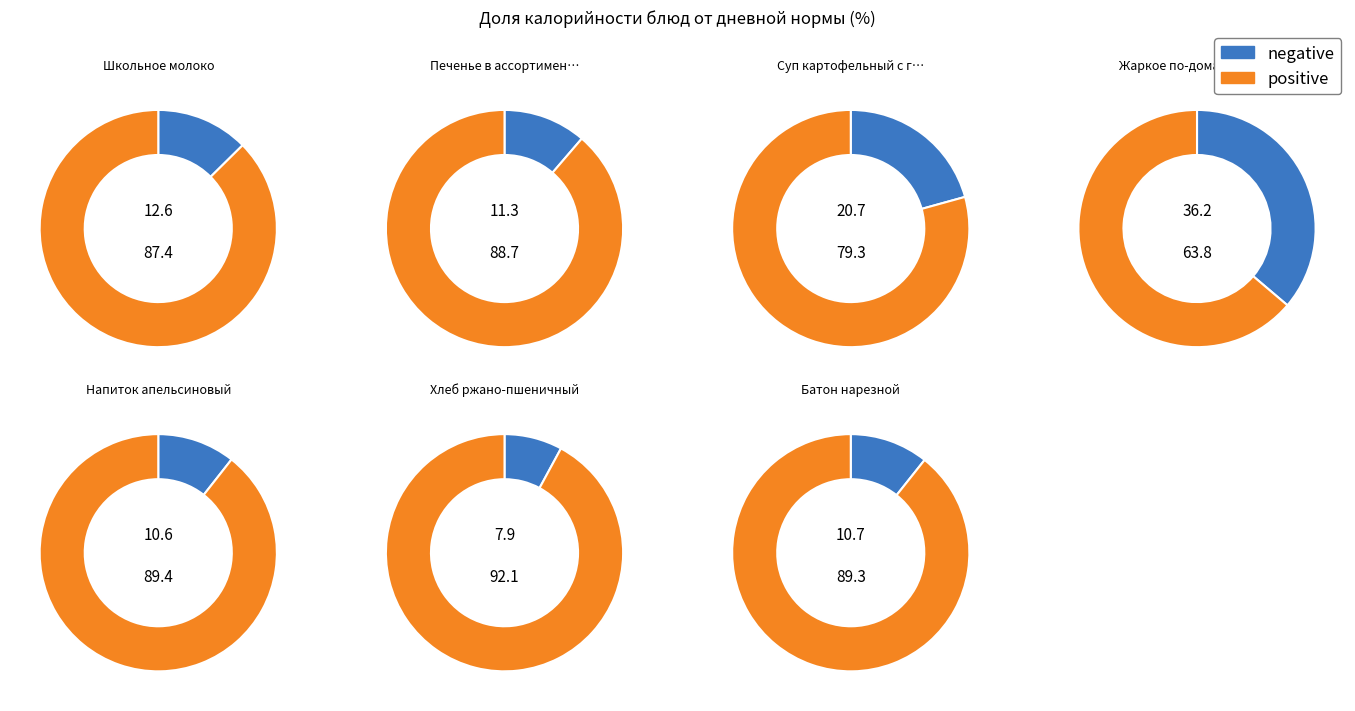

Does Жаркое по-домашнему со свининой represent more than half of the total?

No